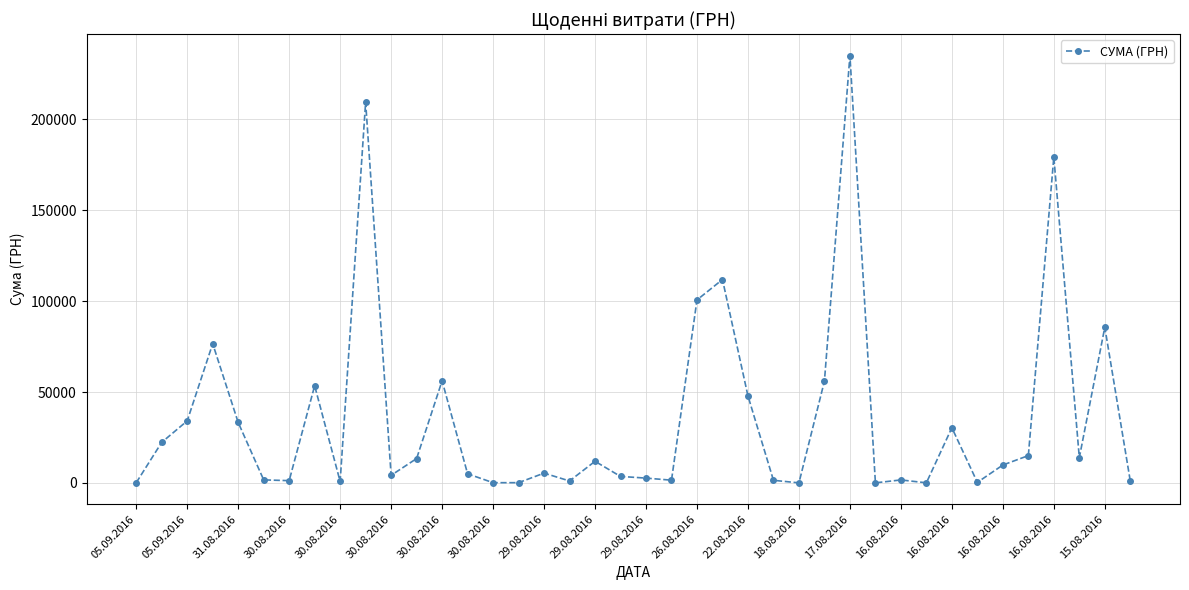

True or false: there are more than 1 points higher than both neighbors.

True